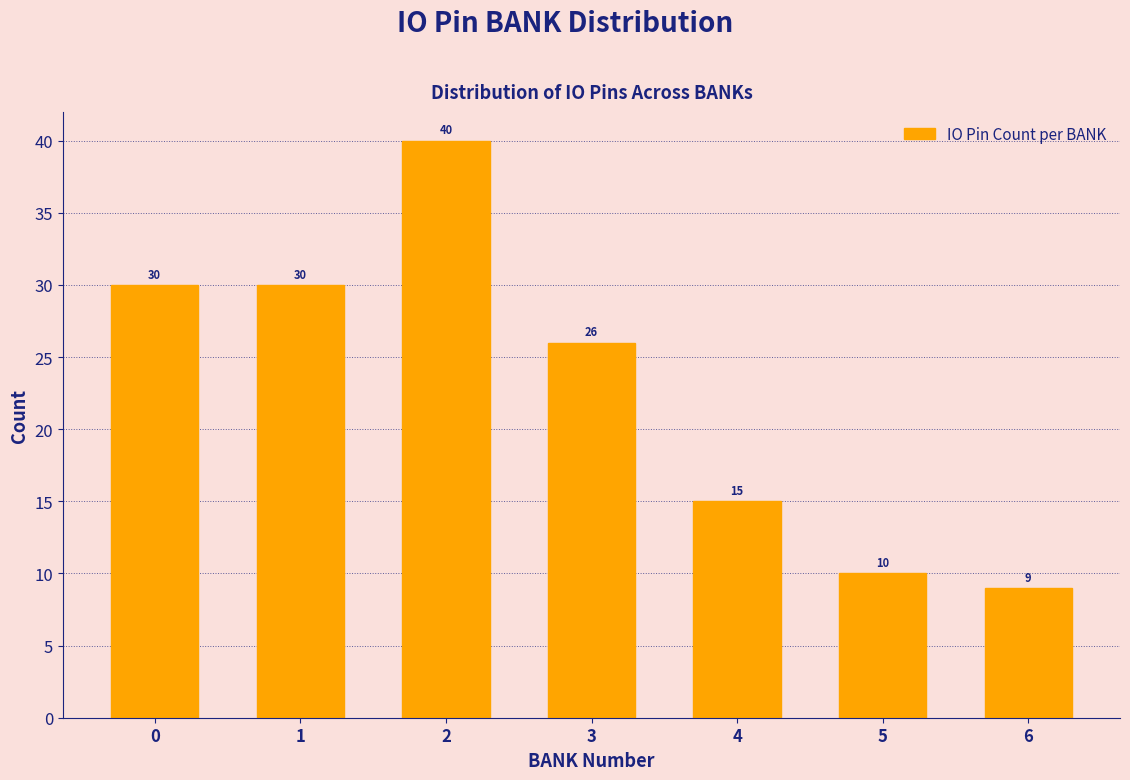

Reading left to right, extract all data points from this chart.

0=30	1=30	2=40	3=26	4=15	5=10	6=9